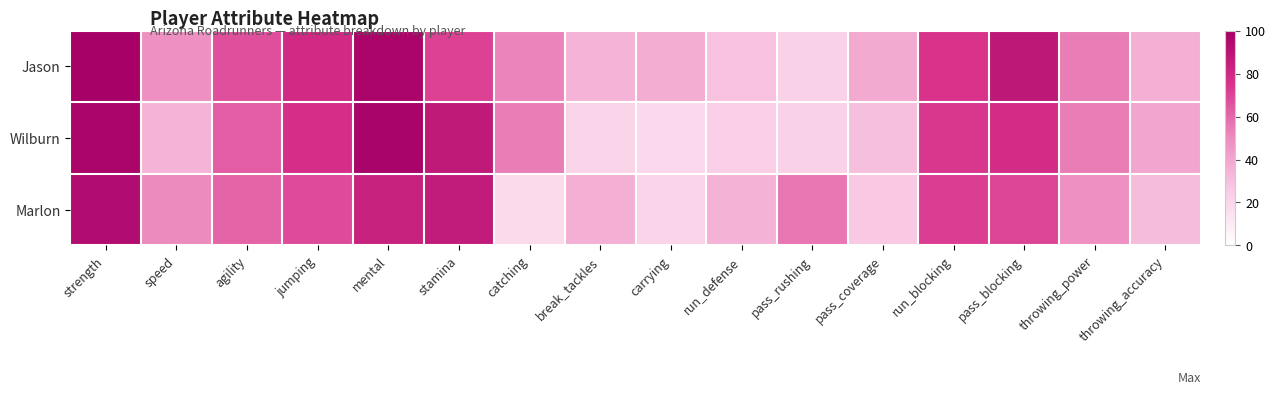

At how many categories does at least one series exceed 75?

5